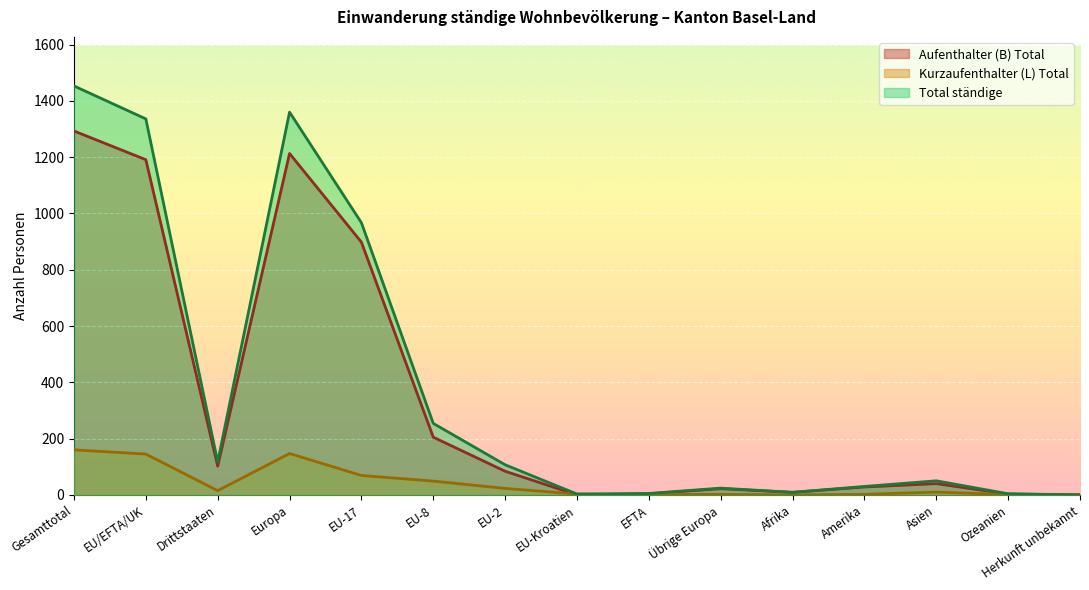

How many series are shown in this chart?

3